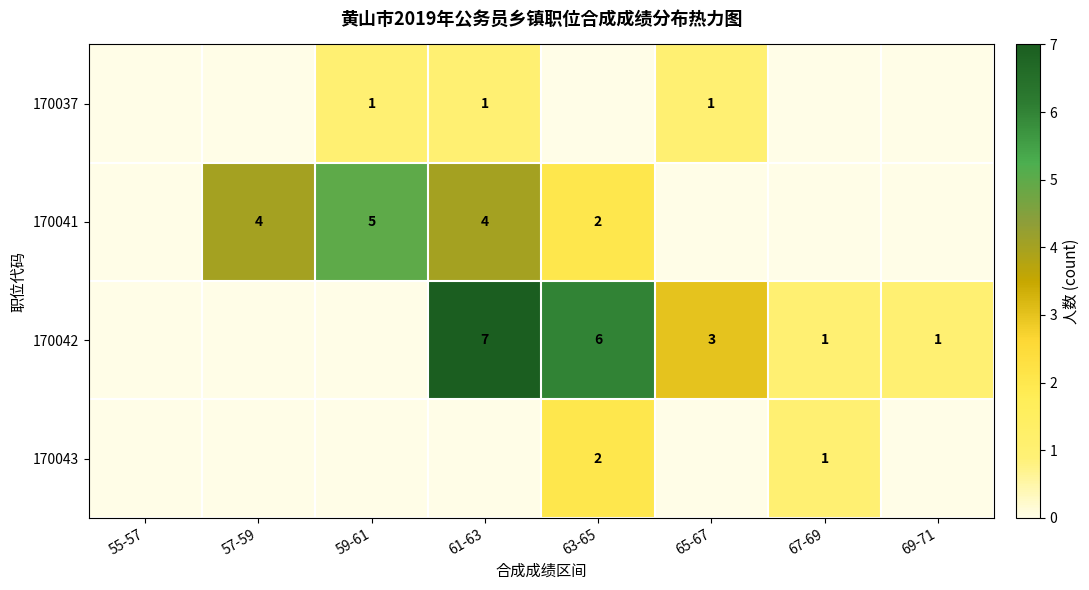

Is it true that 170042 equals 1 at 65-67?

False